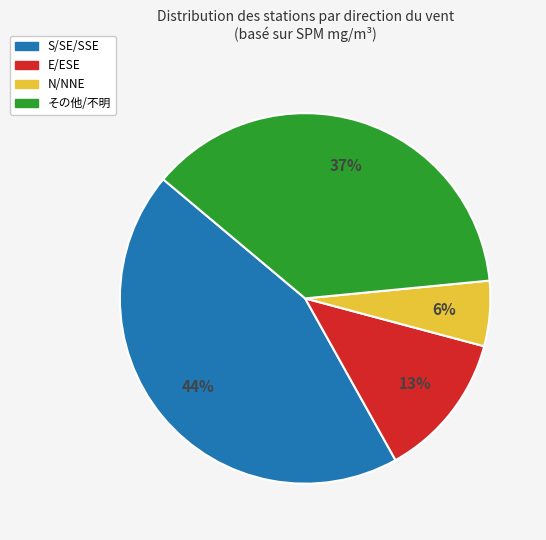

Does any single category account for the majority?

No